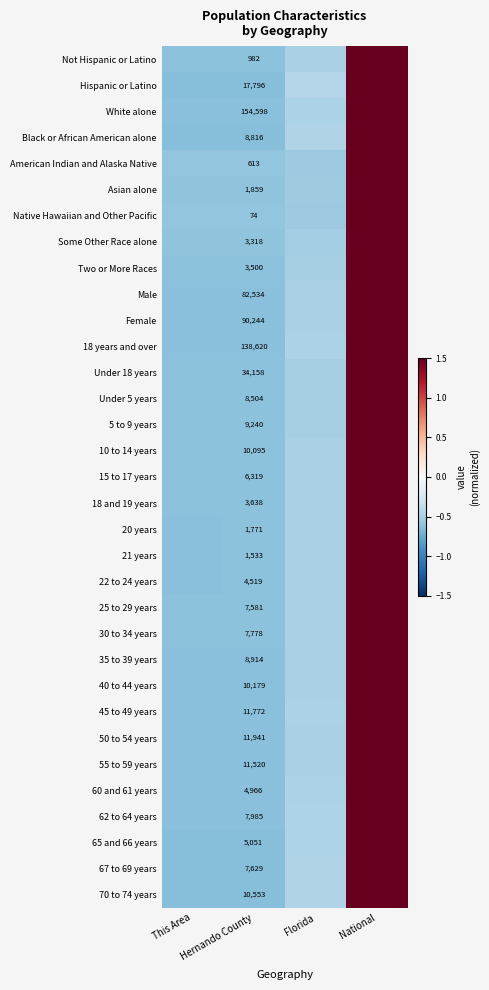

At which label does 22 to 24 years first exceed 0?

National